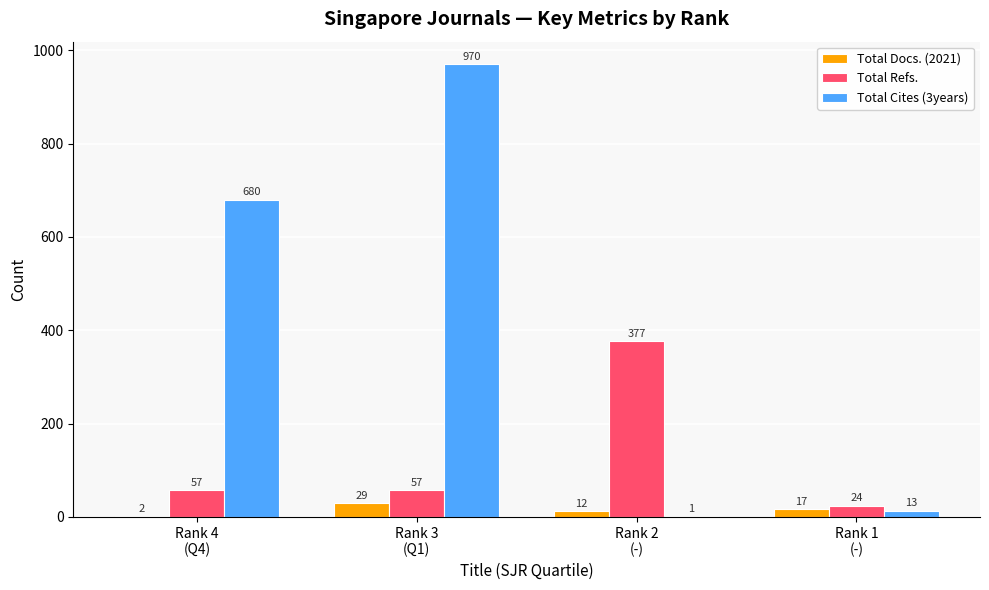

At which category is the sum across all series the highest?

Rank 3
(Q1)